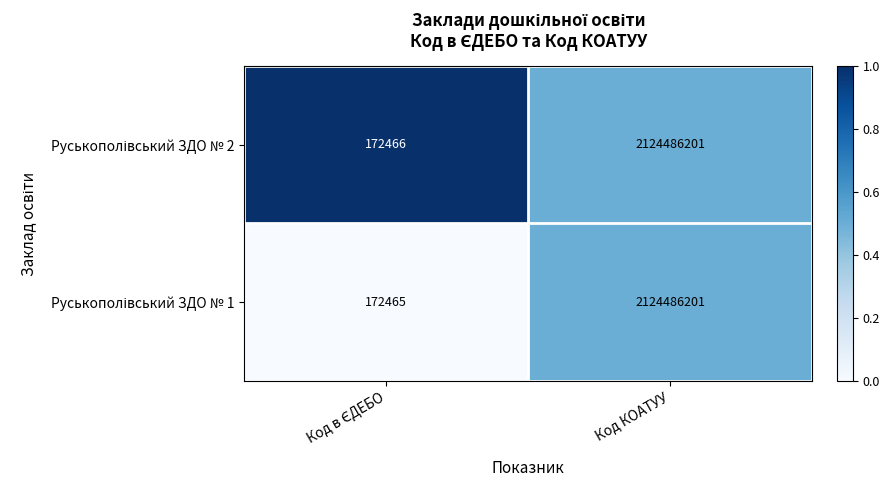

At which category is the sum across all series the highest?

Код КОАТУУ